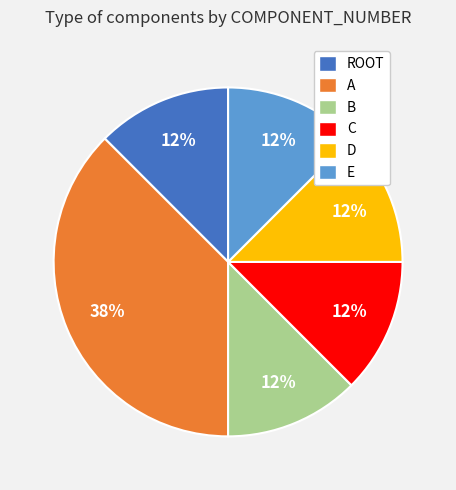

Is it true that A is 30% of the pie?

False